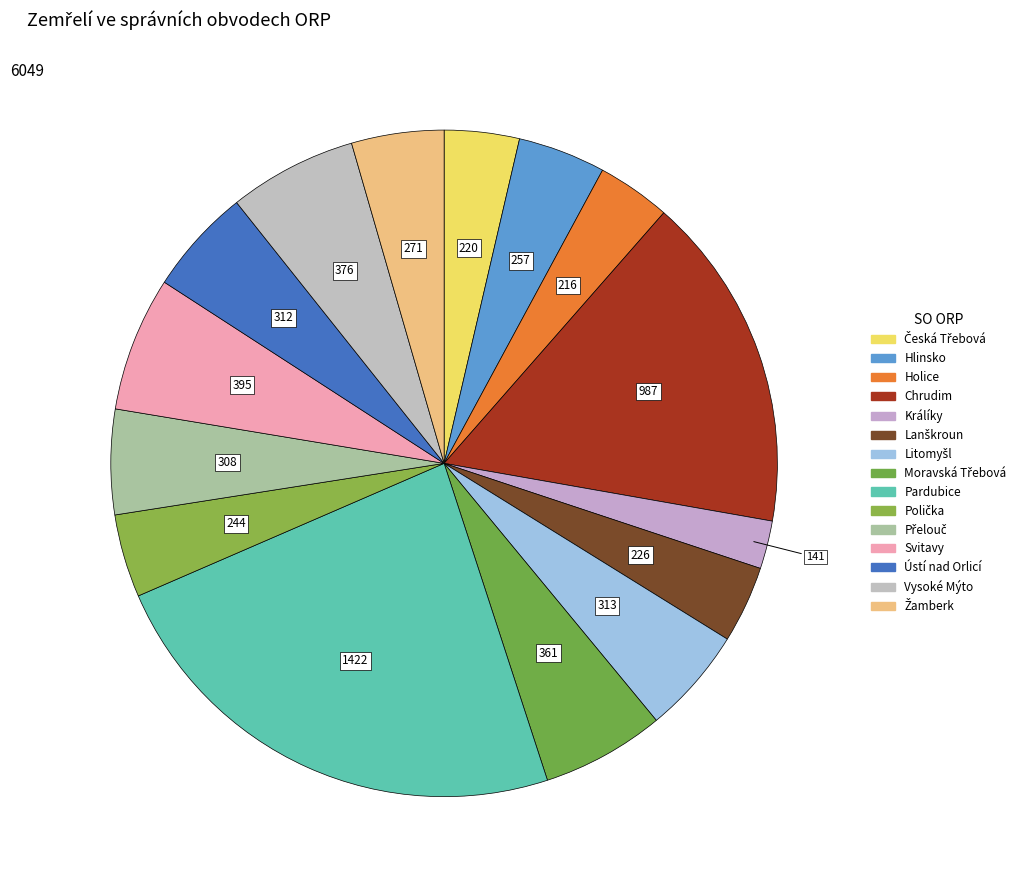

Approximately how many times larger is the value at Přelouč compared to Litomyšl?

1.0